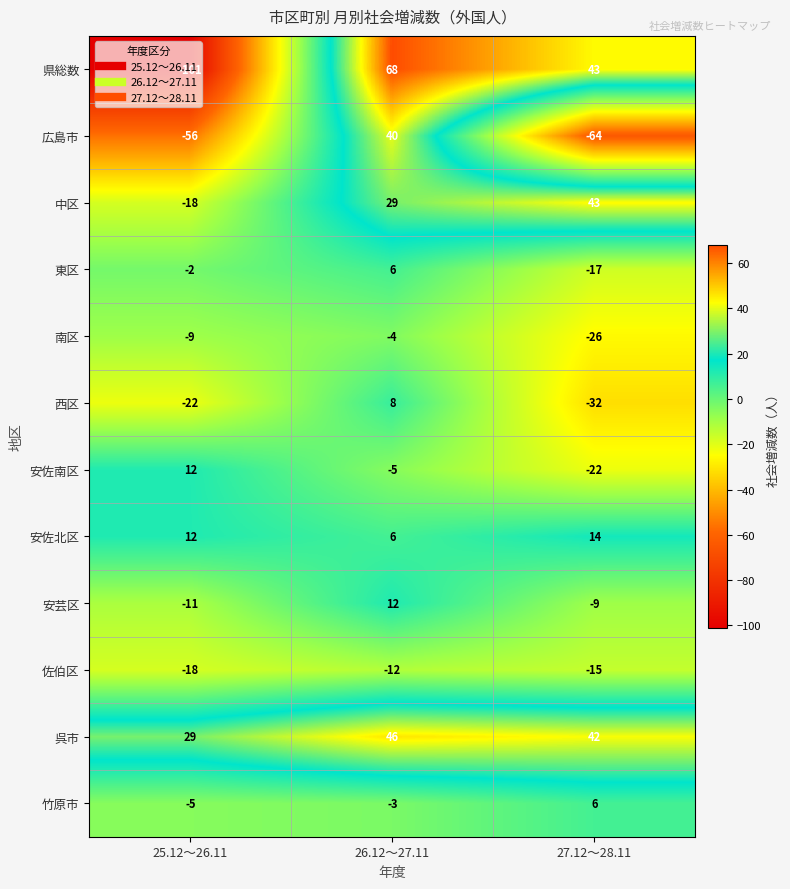

Which series has the widest spread of values?

県総数